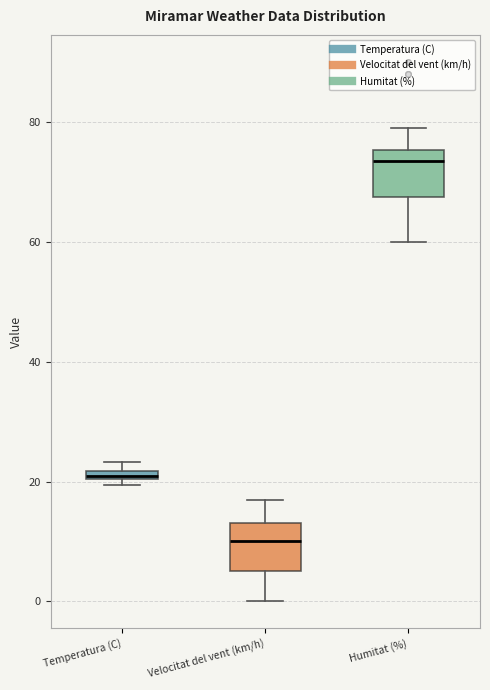

Where is the lower edge of the box for Temperatura (C) on the y-axis? The values are not printed on the chart, so give them approximately, as read against the axis.

20